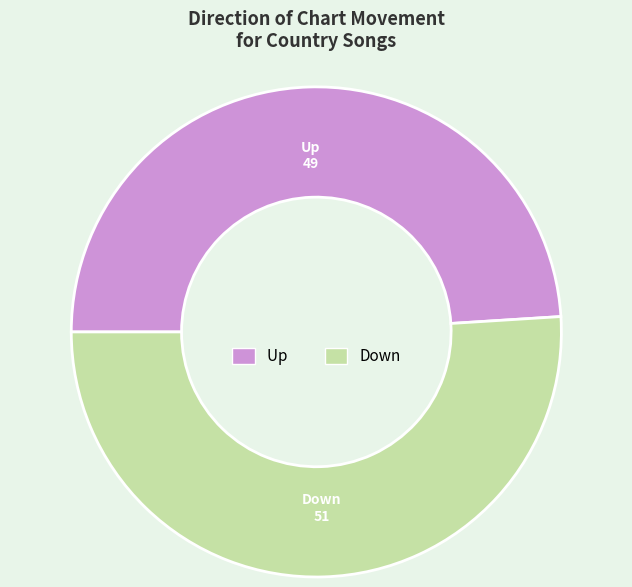

Count the number of slices in the pie.

2